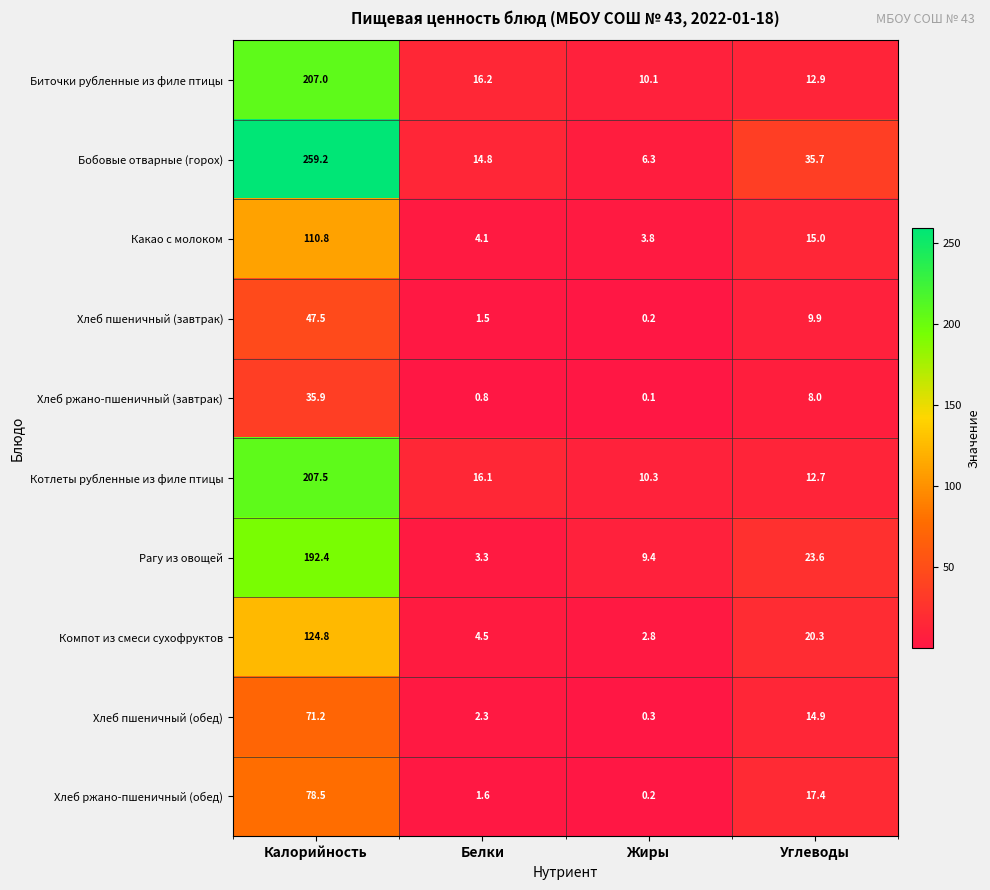

What is the spread (max minus min) of values at Углеводы?

27.7